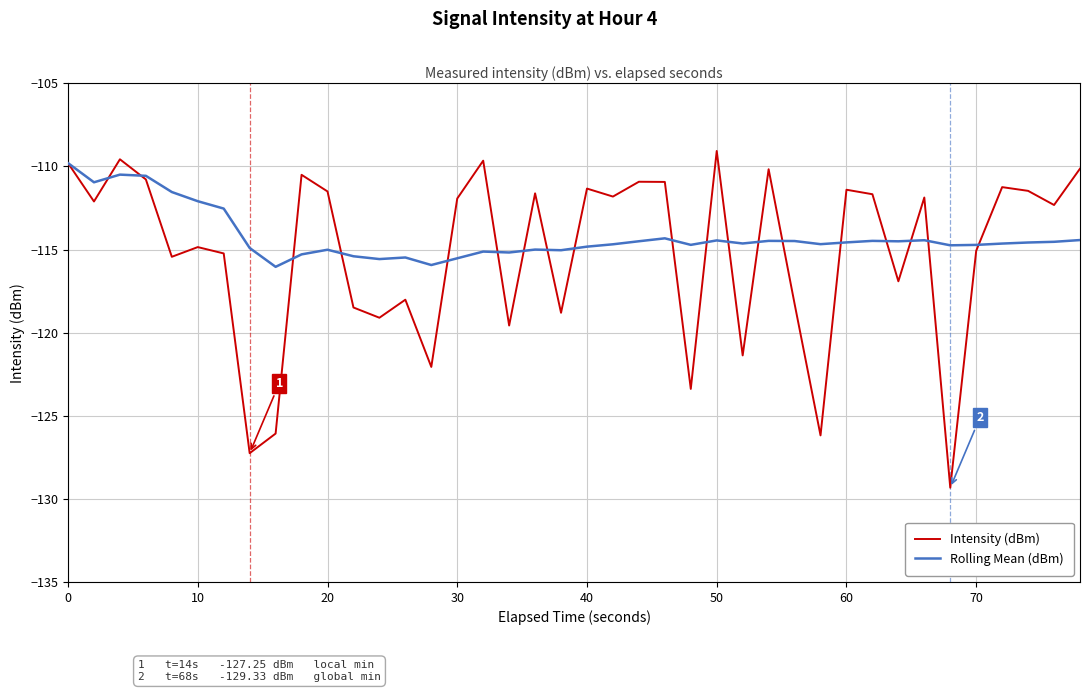

Which series has the largest range (max minus min)?

Intensity (dBm)